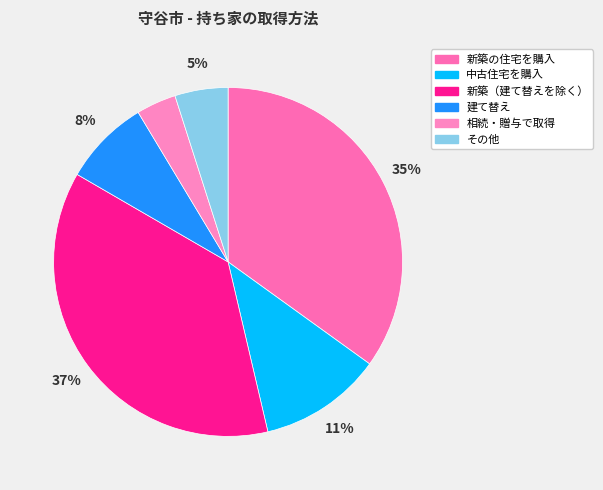

To the nearest percent, what portion does 建て替え represent?

8%